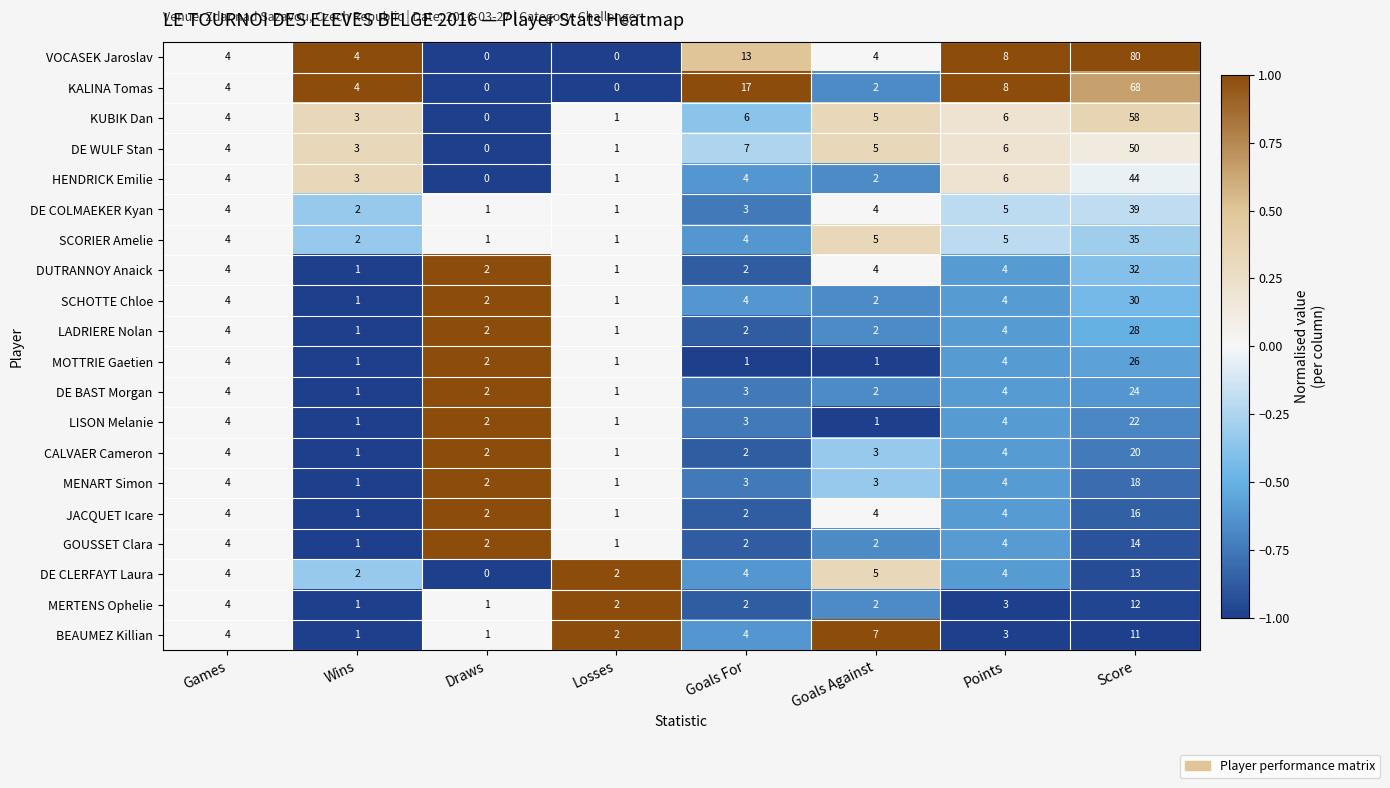

At which label is VOCASEK Jaroslav closest to 40?

Goals For